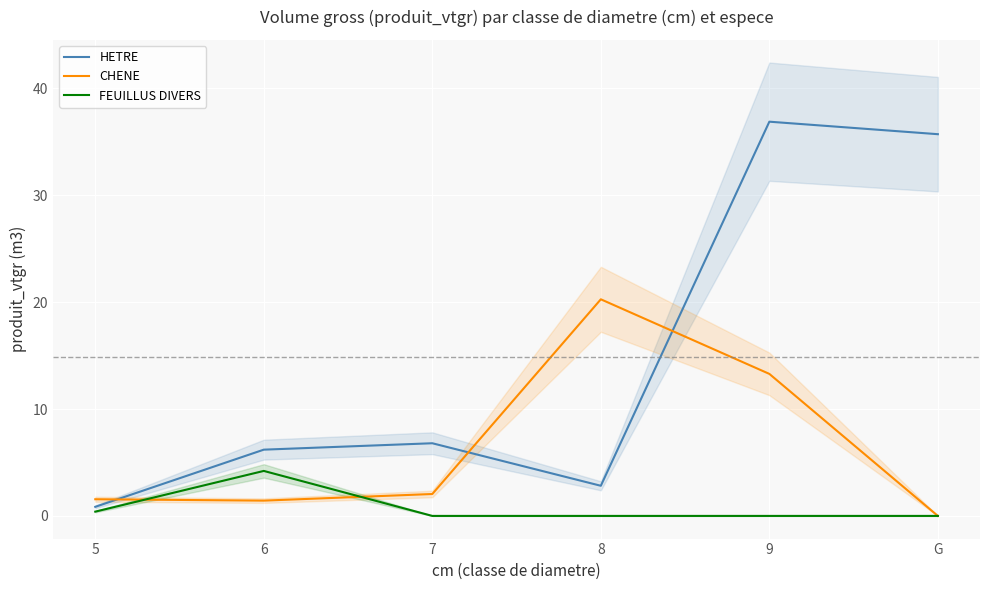

What is the value of the HETRE point at the 5th from the left?

36.9